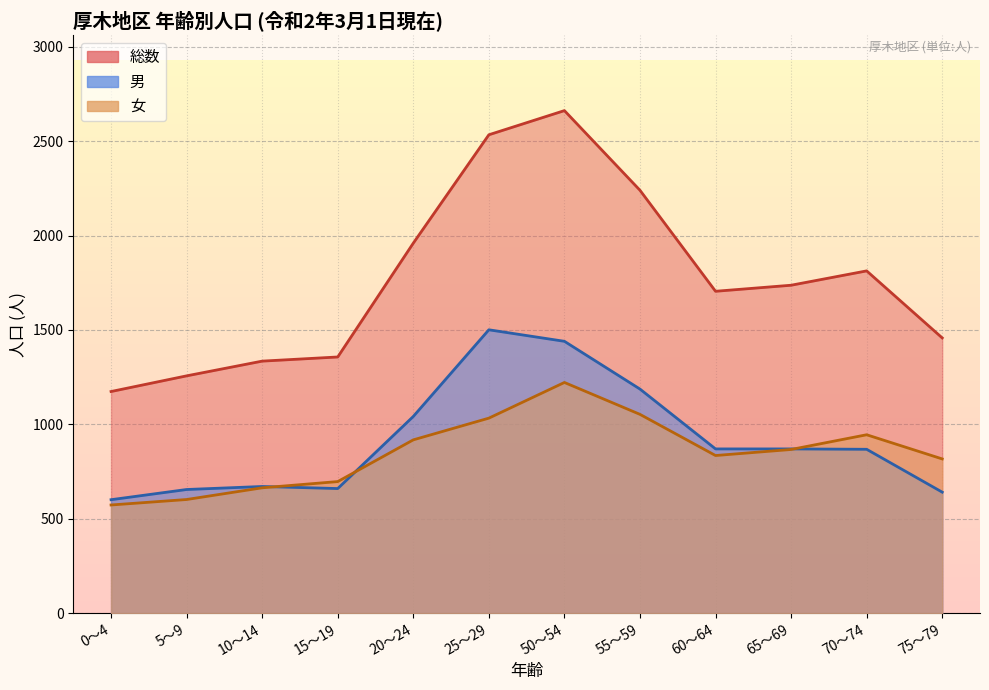

What is the sum of the 総数 values at 55～59 and 0～4?

3414